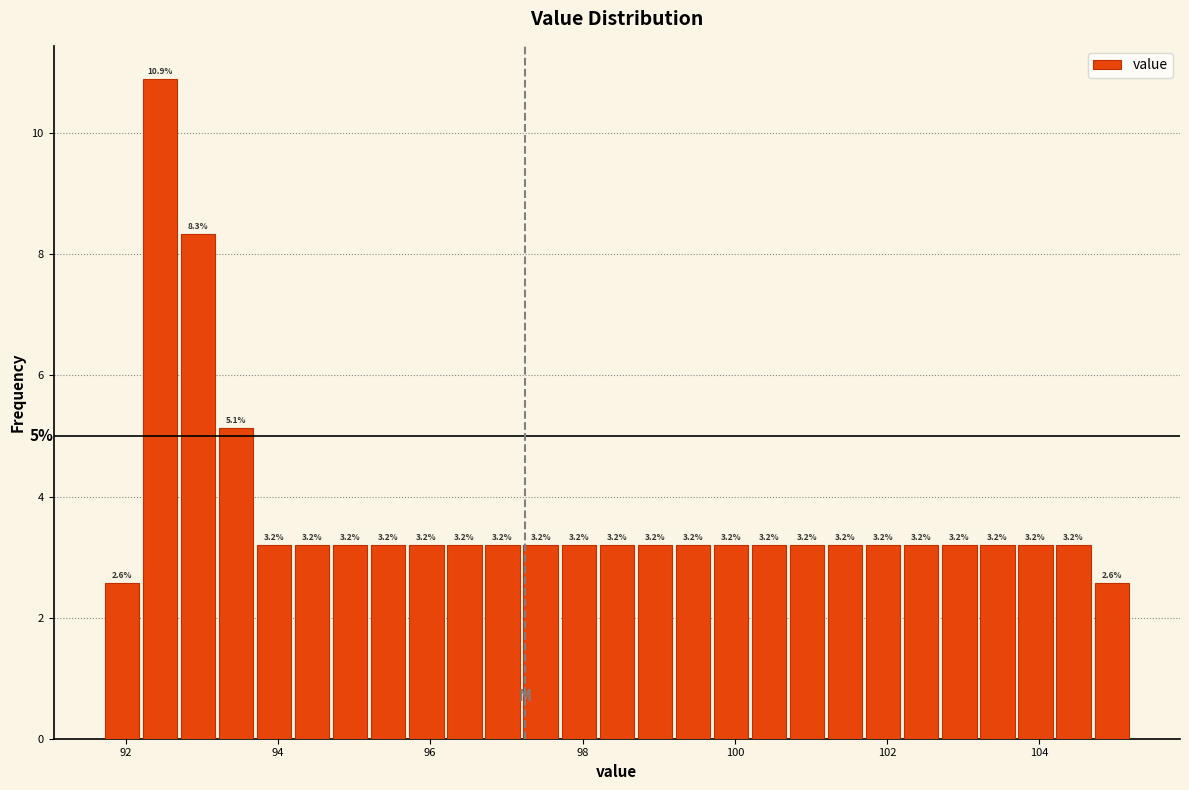

Around what value on the x-axis is the tallest bar? Give the approximate position of its centre, as read against the axis.

92.4